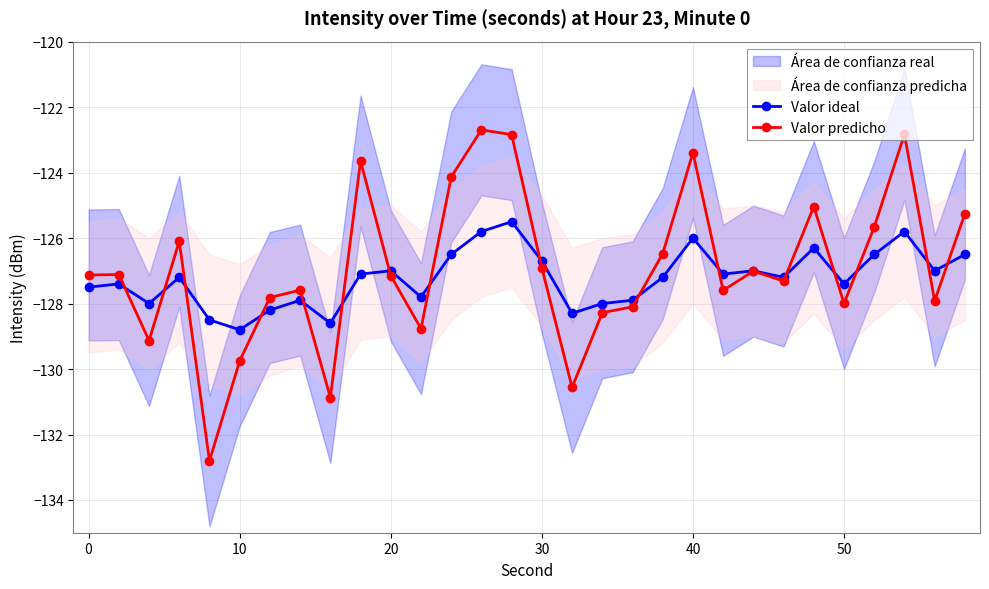

The value of Valor predicho at 40 is -164.4. True or false?

False